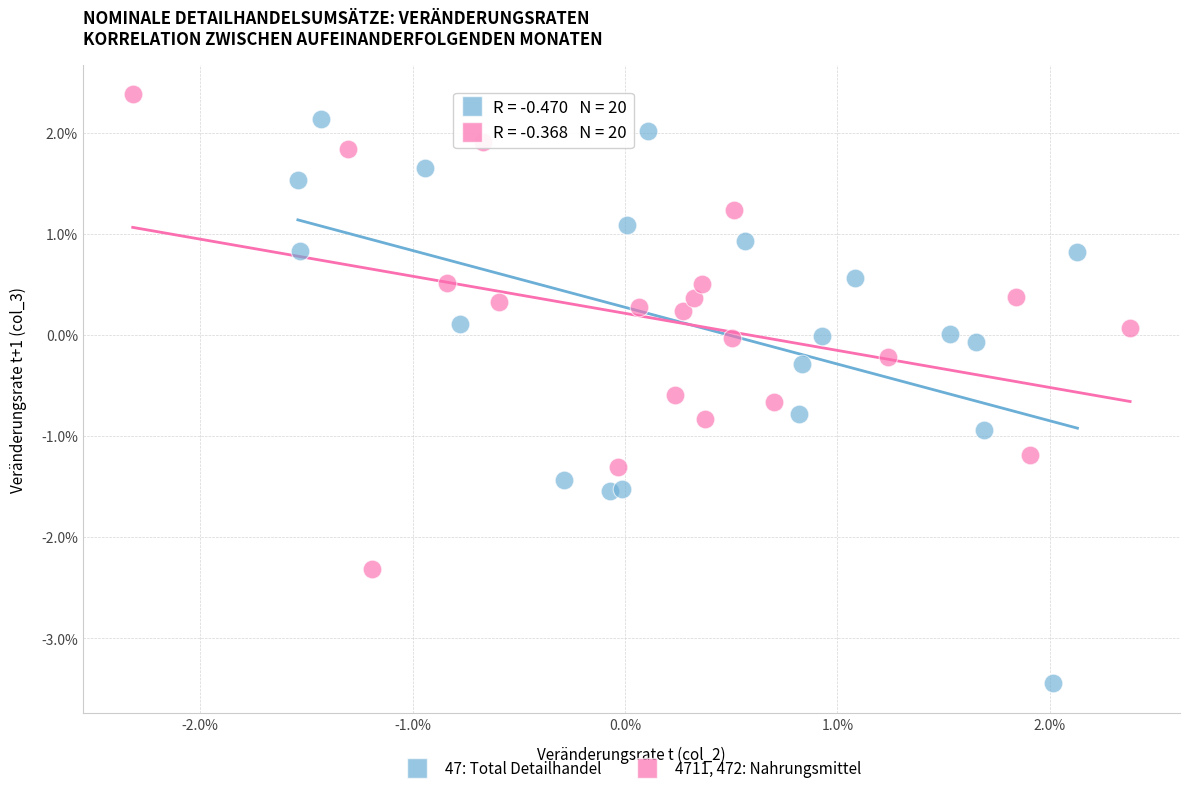

Which series has the widest spread of Y values?

47: Total Detailhandel